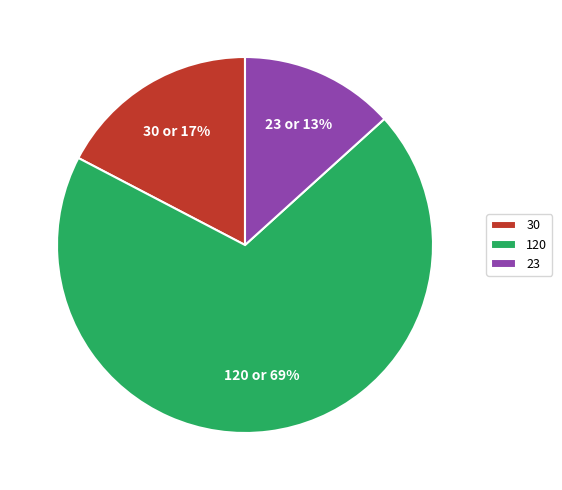

How many segments does this pie chart have?

3